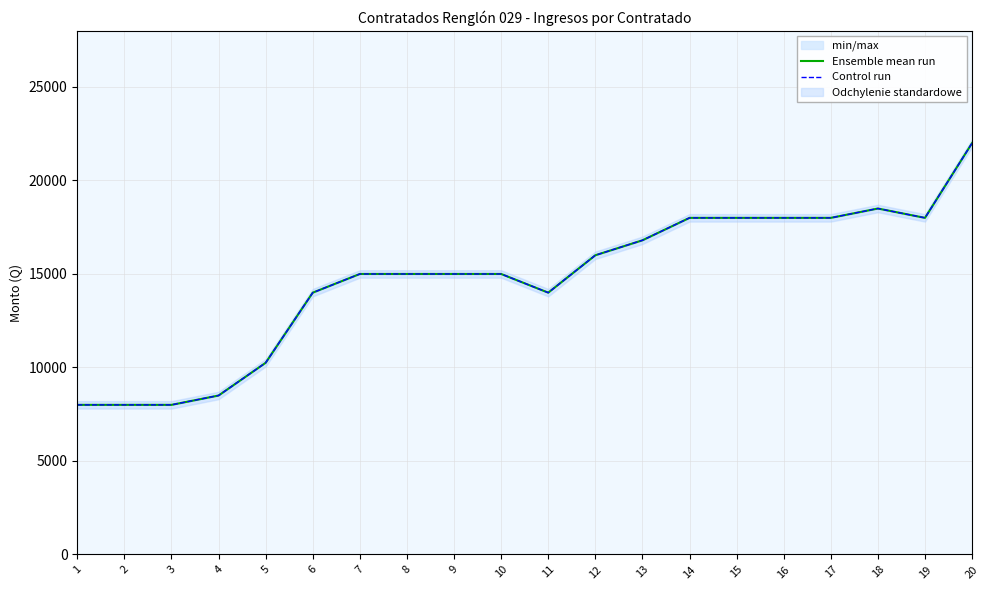

Does the chart have visible grid lines?

Yes